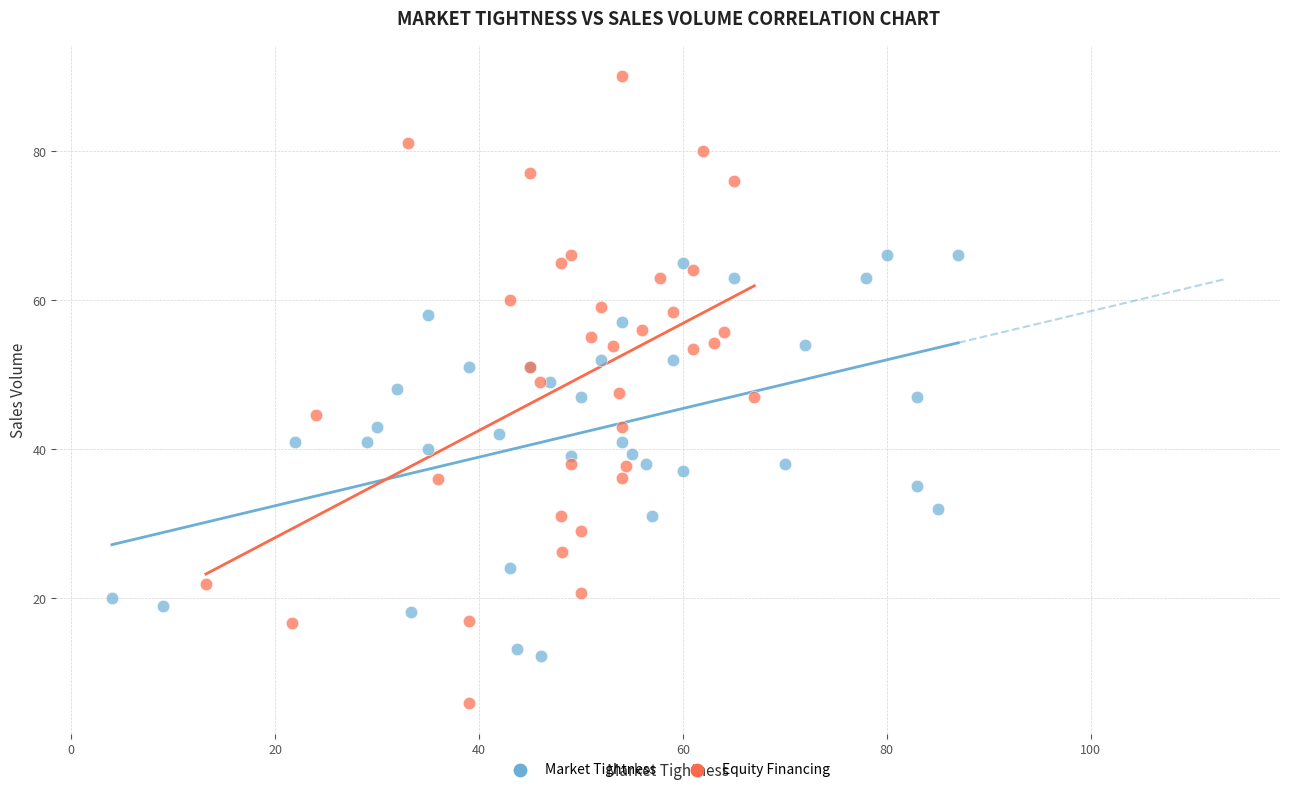

Which series contains the highest Y value?

Equity Financing